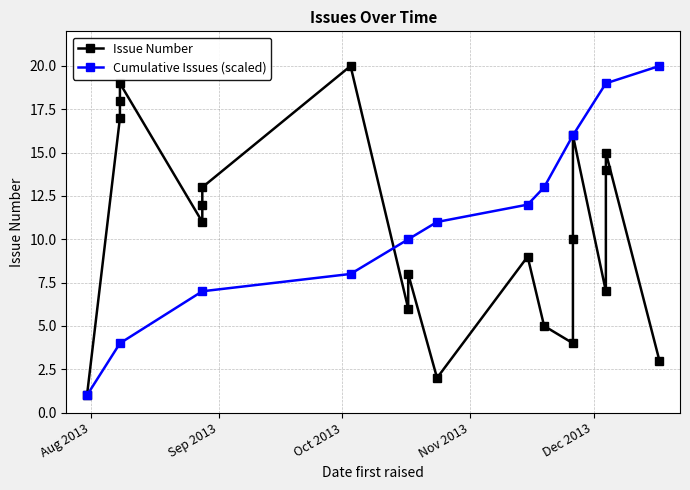

What is the difference between the second highest and second lowest values?

17